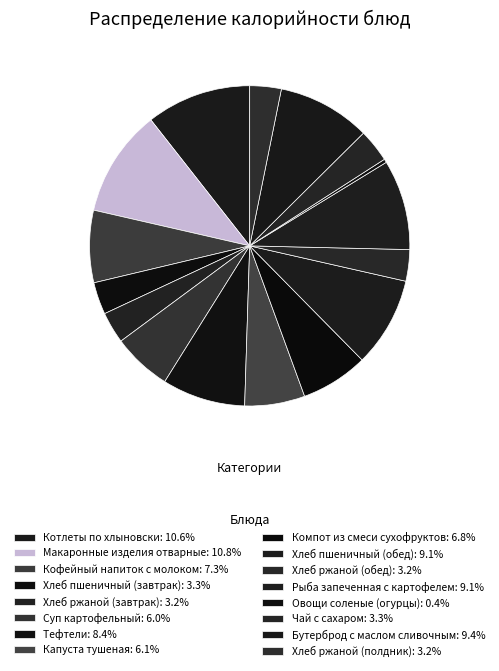

To the nearest percent, what percentage of the pie is Хлеб пшеничный (завтрак)?

3%